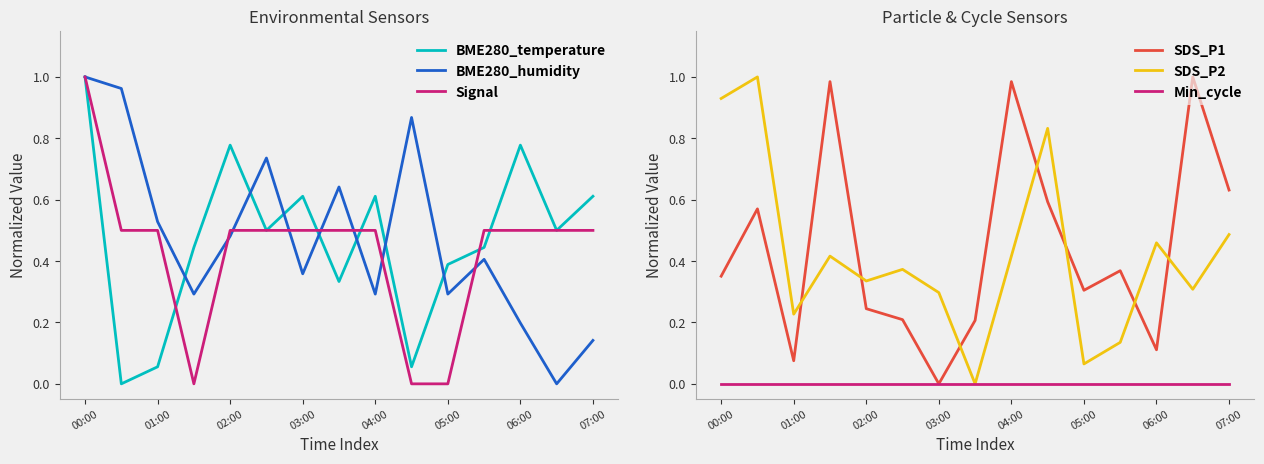

The value of BME280_humidity at 00:00 is 1.0. True or false?

True